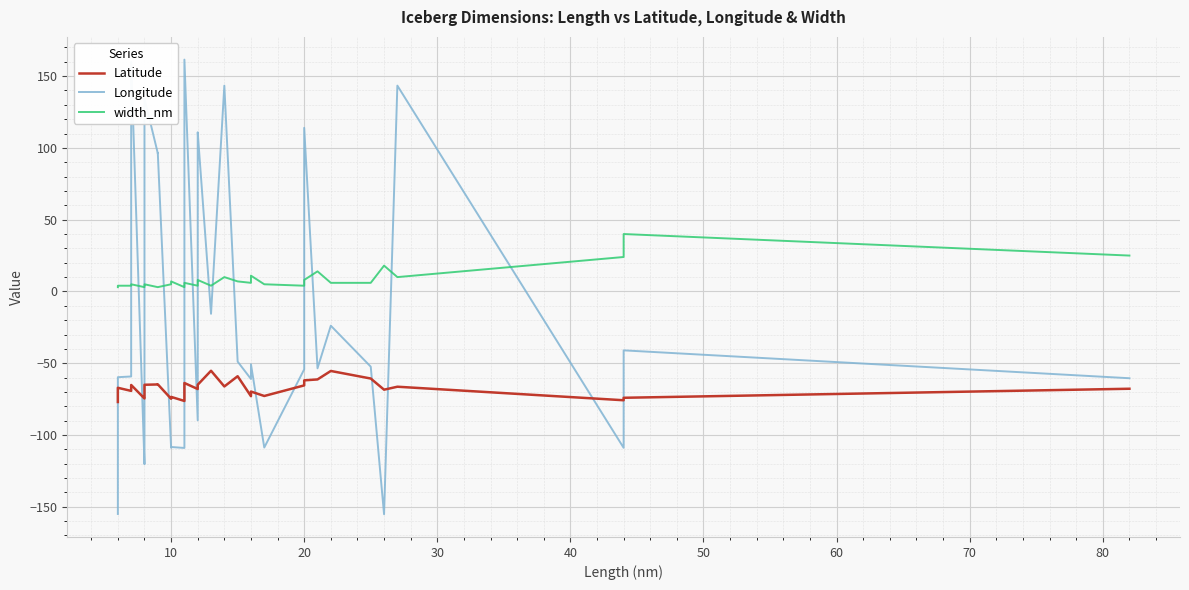

What is the label of the 36th point from the right?

40